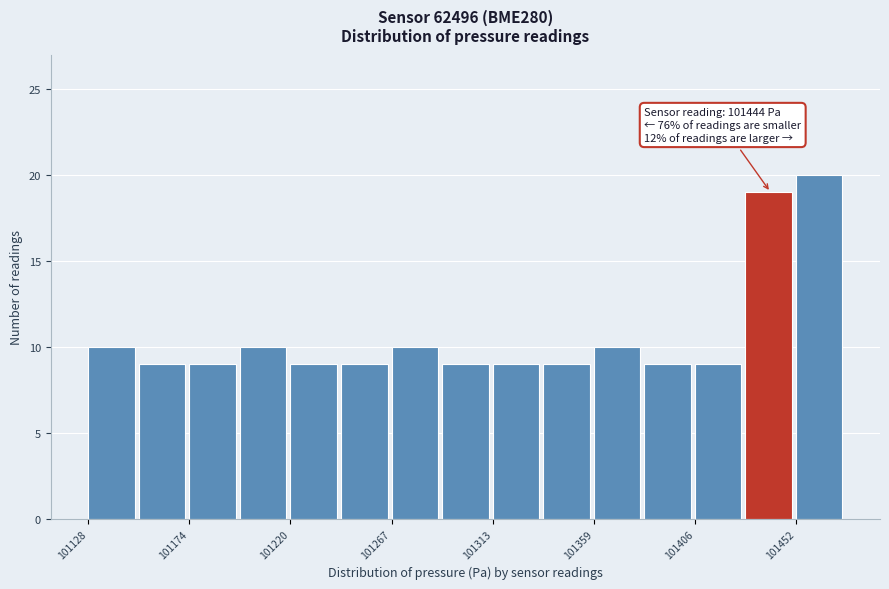

Which range on the x-axis has the tallest bar?

101455 to 101475